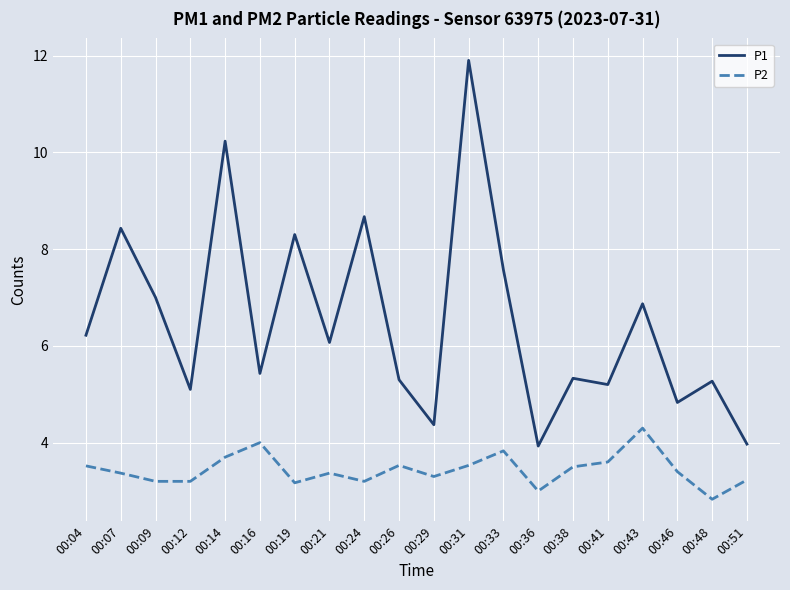

True or false: P2 and P1 cross at least once.

False